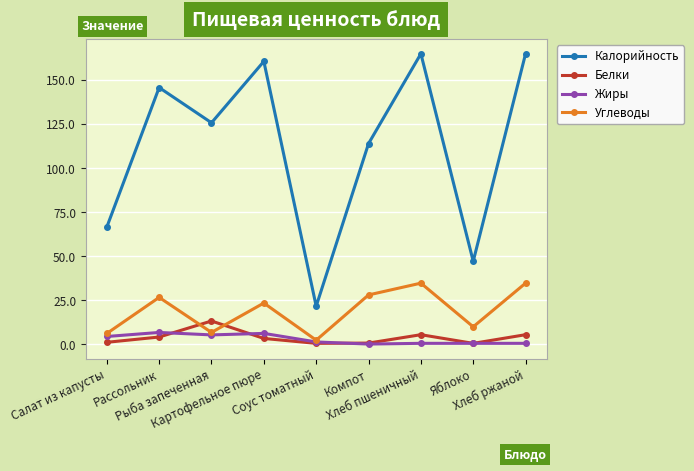

In Углеводы, how many points are higher than both neighbors (excluding endpoints)?

3